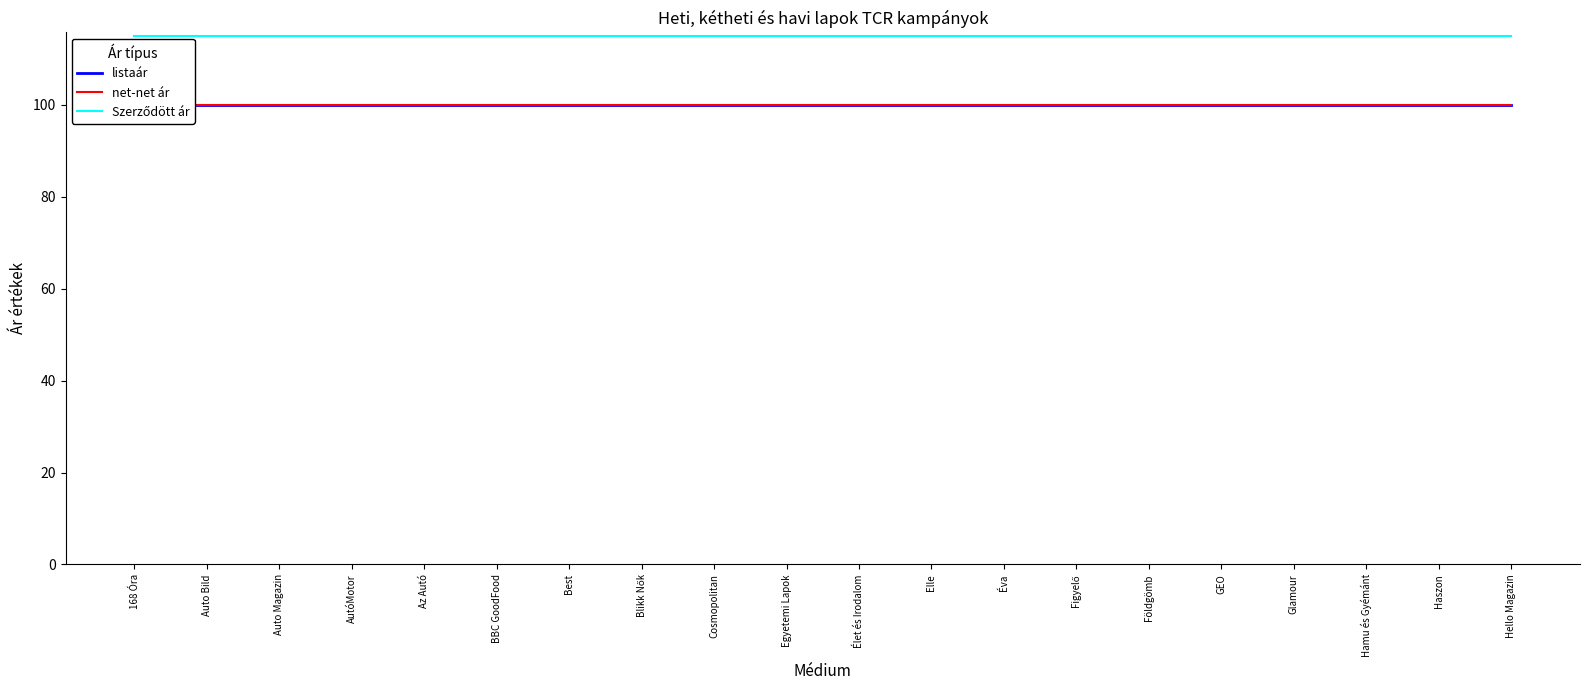

Reading right to left, transcribe all the data shown in this chart.

listaár: 100.0	100.0	100.0	100.0	100.0	100.0	100.0	100.0	100.0	100.0	100.0	100.0	100.0	100.0	100.0	100.0	100.0	100.0	100.0	100.0
net-net ár: 100.0	100.0	100.0	100.0	100.0	100.0	100.0	100.0	100.0	100.0	100.0	100.0	100.0	100.0	100.0	100.0	100.0	100.0	100.0	100.0
Szerződött ár: 115.0	115.0	115.0	115.0	115.0	115.0	115.0	115.0	115.0	115.0	115.0	115.0	115.0	115.0	115.0	115.0	115.0	115.0	115.0	115.0